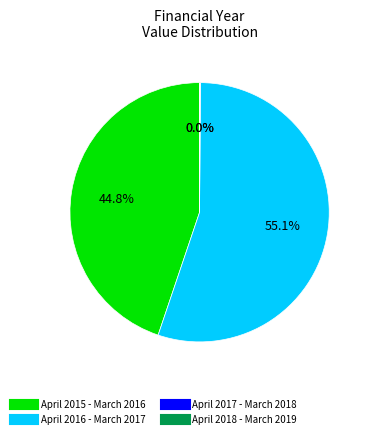

To the nearest percent, what percentage of the pie is April 2015 - March 2016?

45%